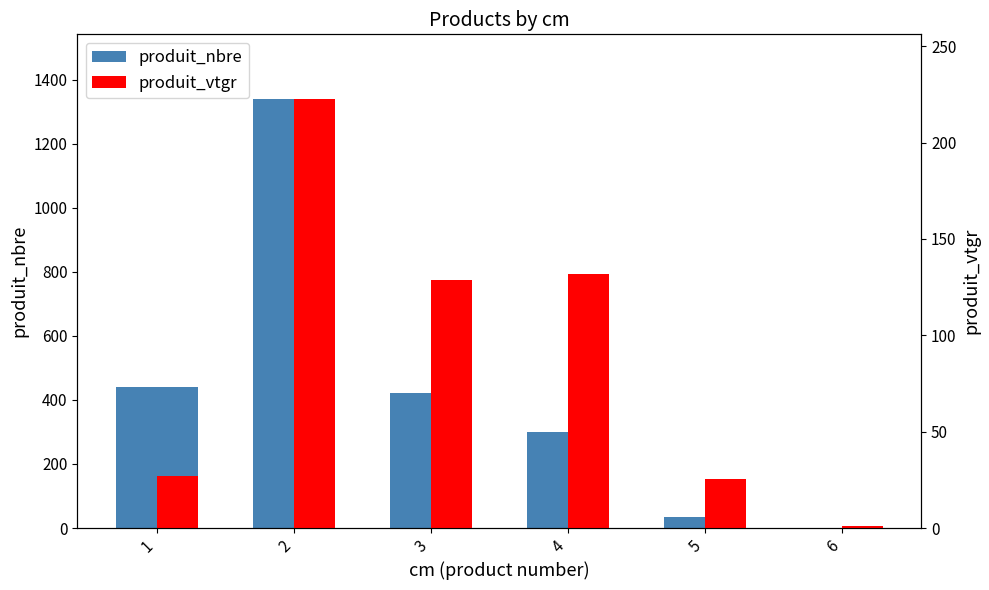

Is it true that produit_vtgr equals 25.5 at 5?

True